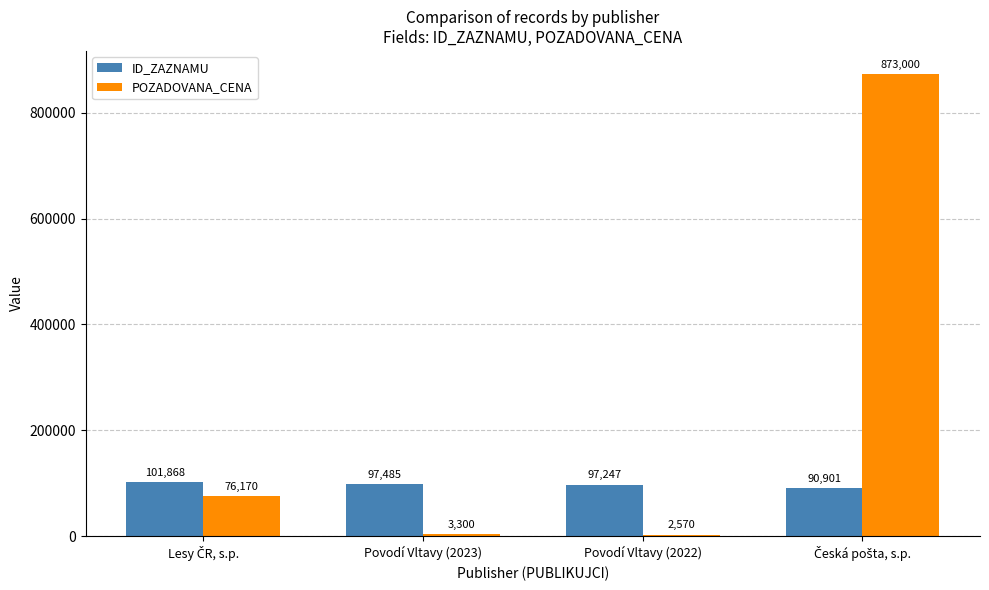

What value does the ID_ZAZNAMU series have at Povodí Vltavy (2022)?

97247